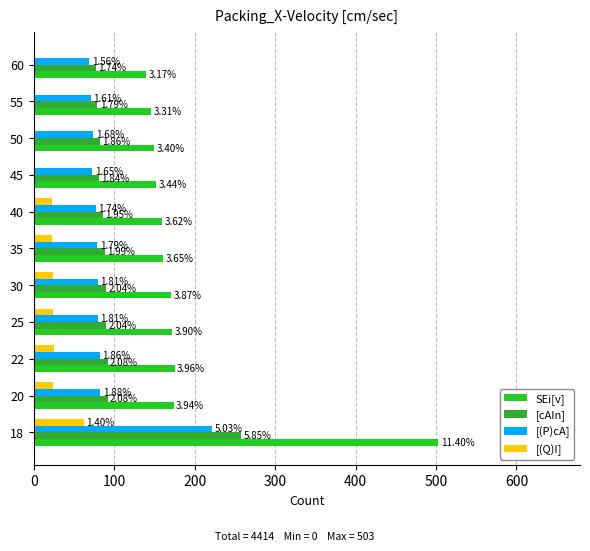

What are all the series names shown in the legend?

SEi[v], [cAIn], [(P)cA], [(Q)I]